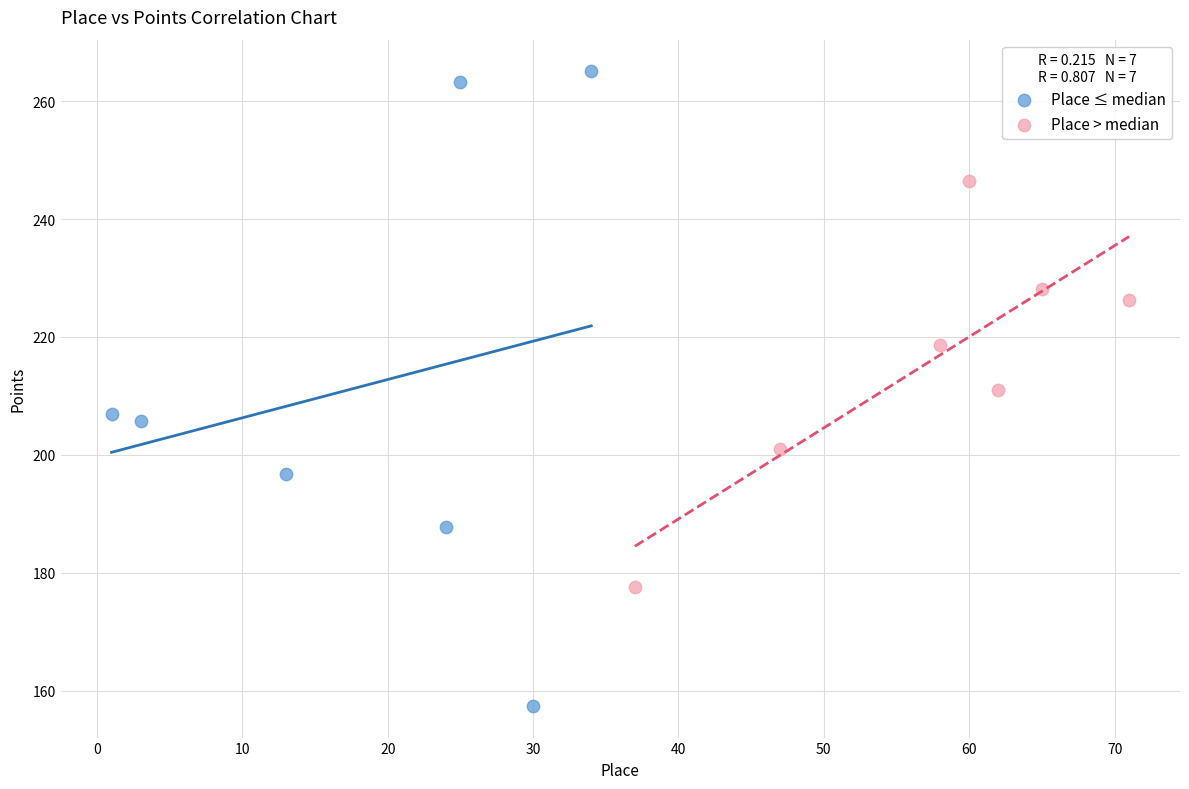

Which series reaches the maximum Y coordinate?

Place ≤ median